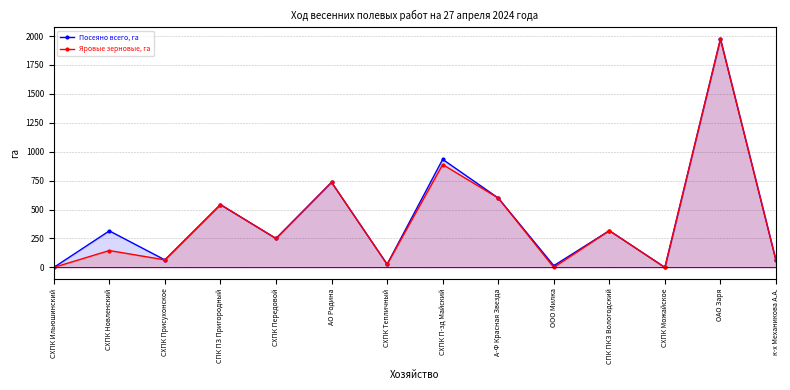

True or false: Посеяно всего, га and Яровые зерновые, га cross at least once.

False